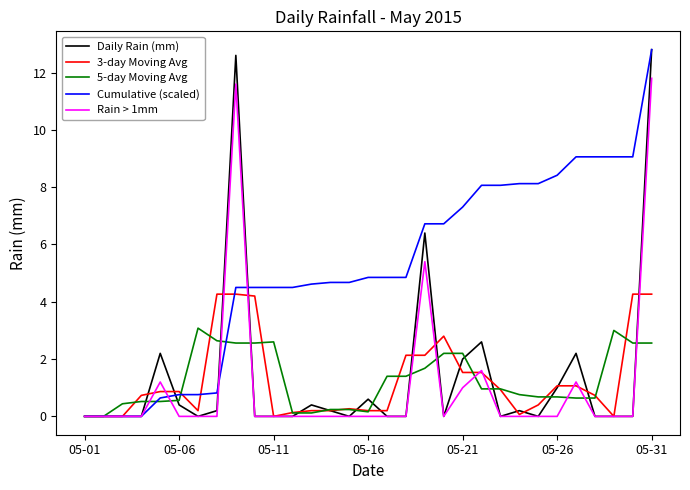

How many series are shown in this chart?

5